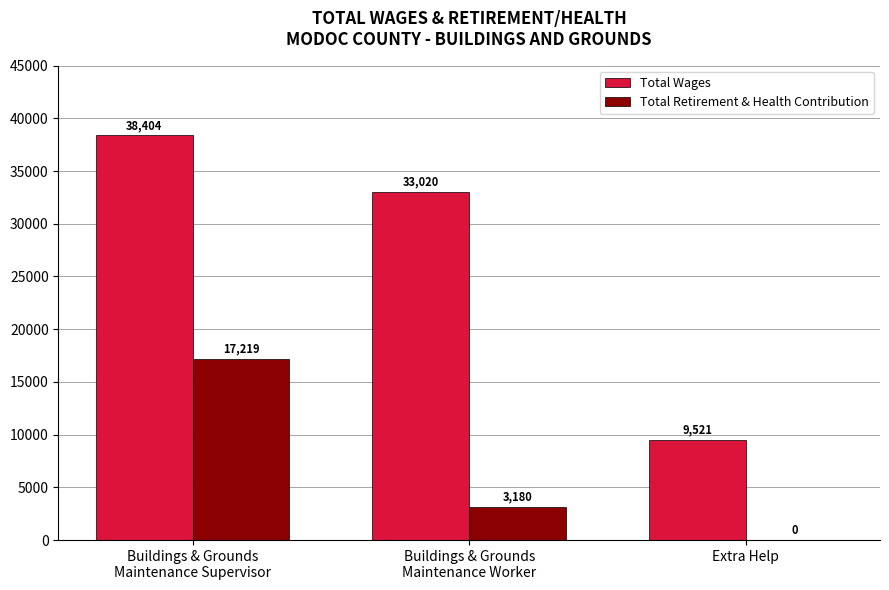

Reading right to left, what are all the values shown in this chart?

Total Wages: 9521	33020	38404
Total Retirement & Health Contribution: 0	3180	17219